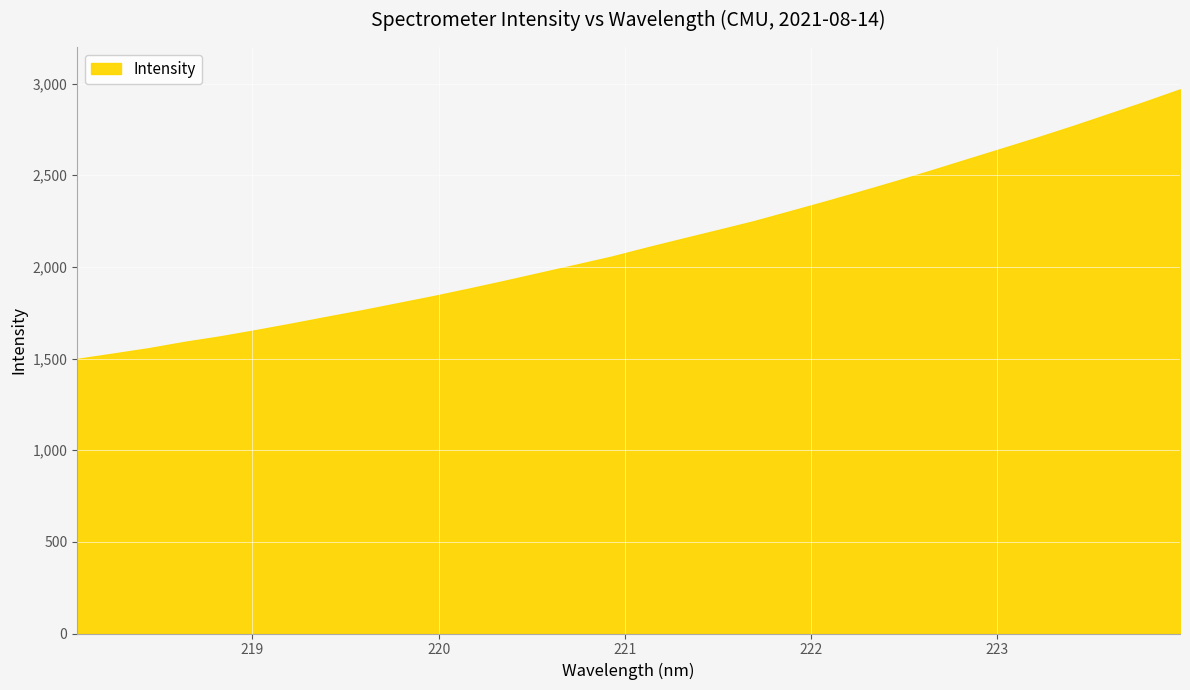

What is the greatest value displayed?

2968.9